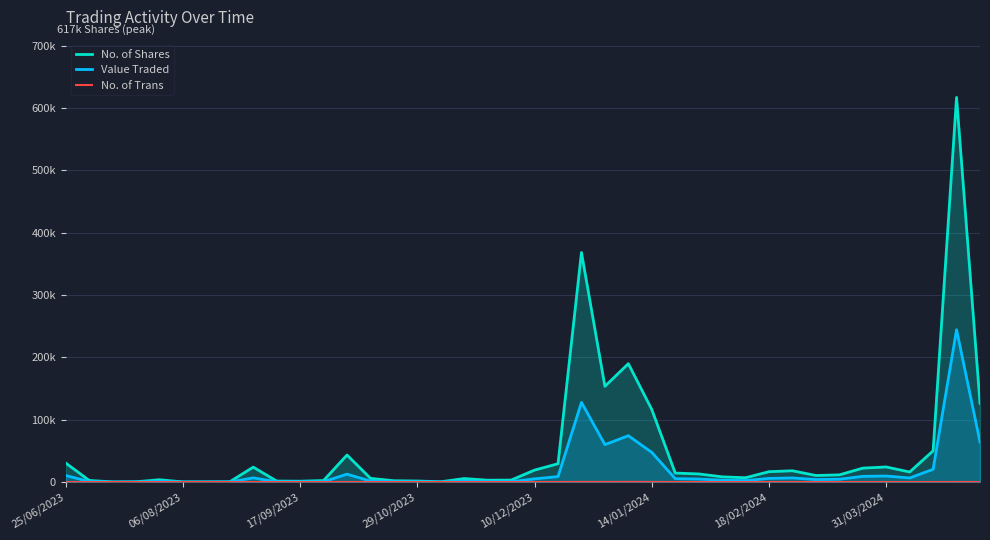

Rank the series by their maximum value, from highest to lowest.

No. of Shares, Value Traded, No. of Trans